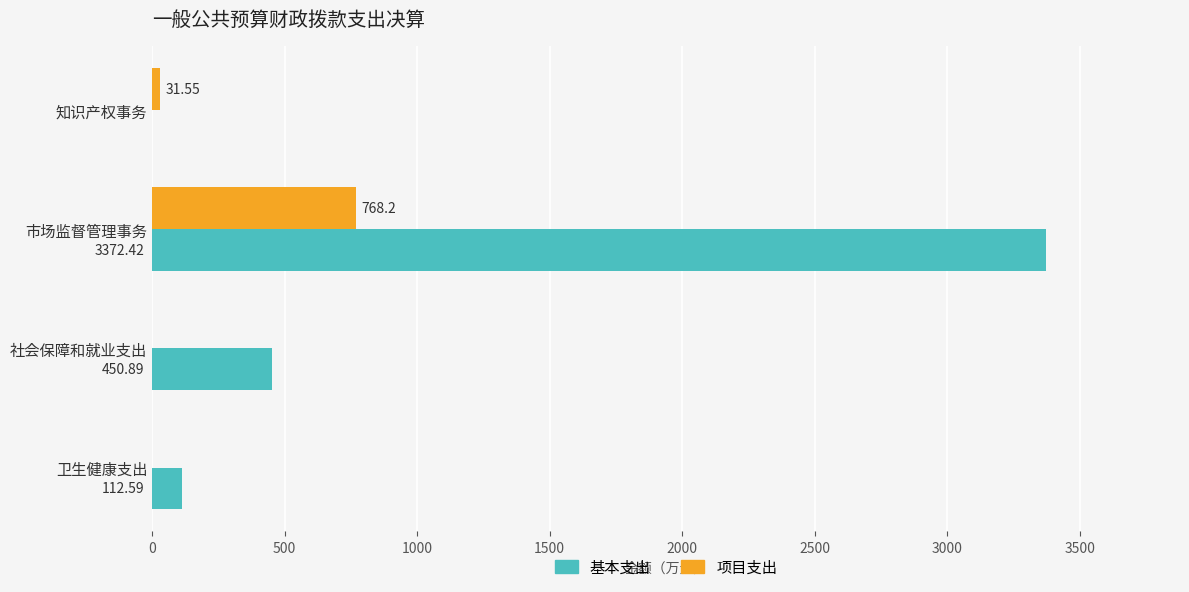

Is the value of 基本支出 at 市场监督管理事务 greater than the value of 项目支出 at 市场监督管理事务?

Yes